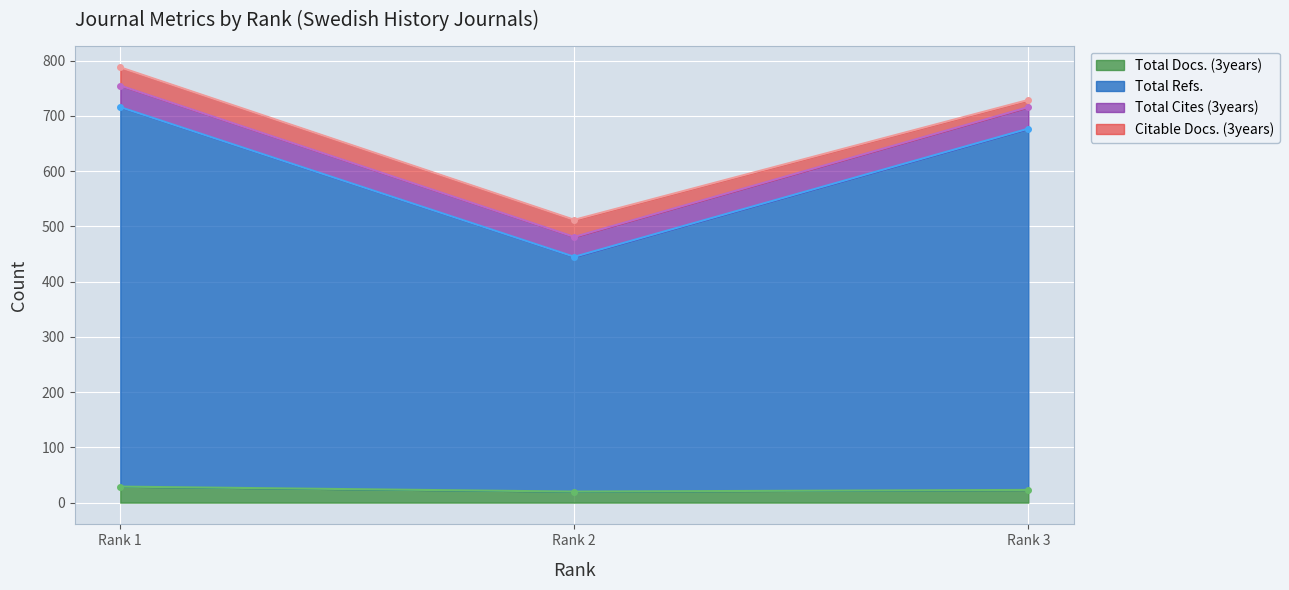

What is the minimum value for Total Docs. (3years)?

20